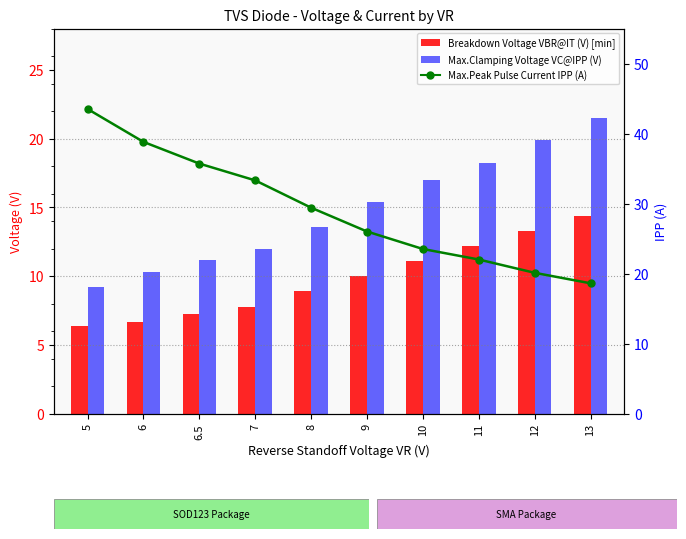

List the series in order of their peak value, highest first.

Max.Peak Pulse Current IPP@8/20 us(A), Max.Clamping Voltage VC@IPP (V), Breakdown Voltage VBR@IT (V) [min]